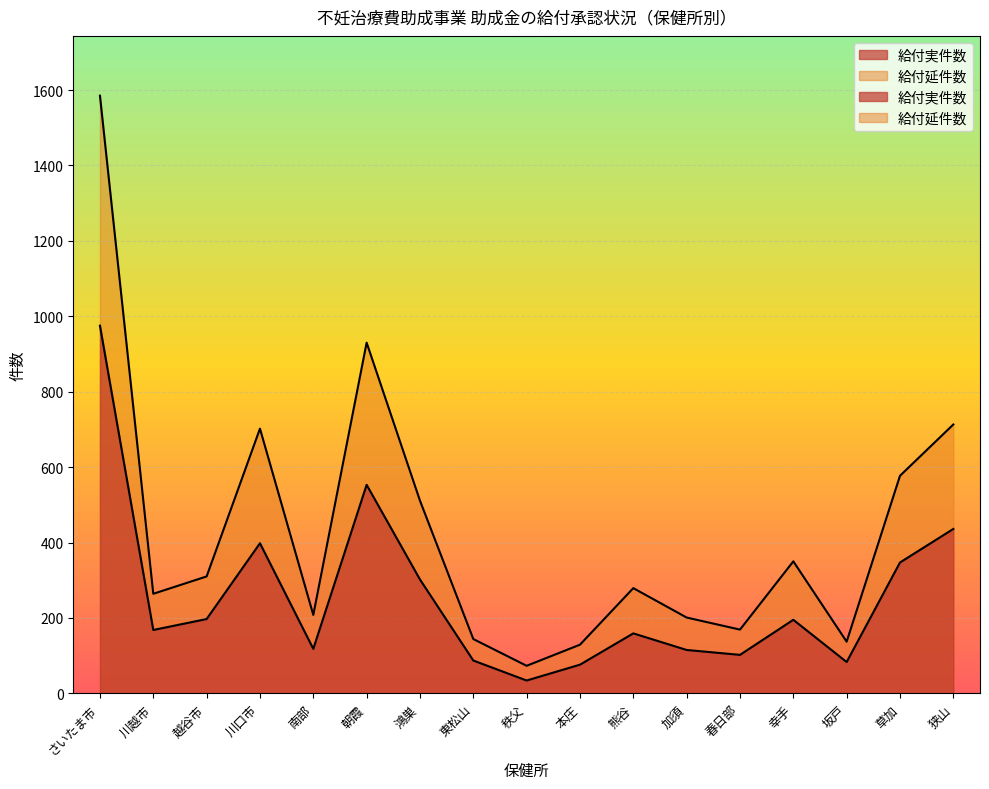

Between 川口市 and 幸手, which series saw the biggest shift?

給付延件数